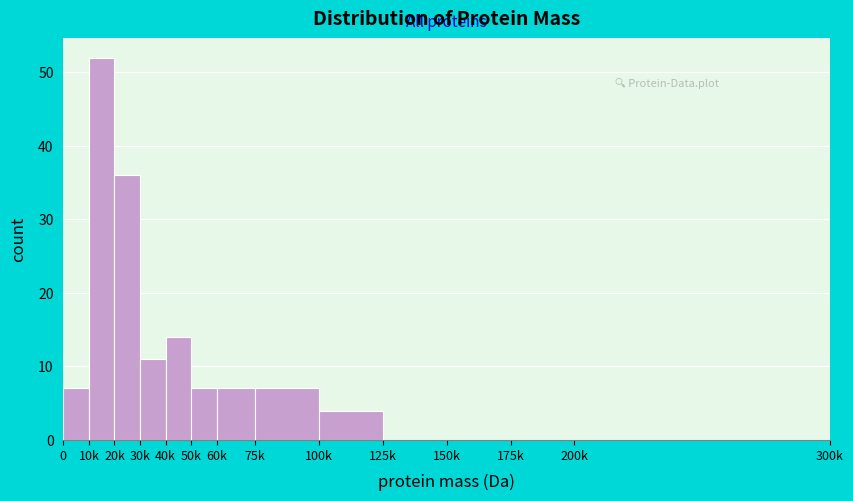

Reading right to left, list all the values displayed in this chart.

200k=0	175k=0	150k=0	125k=0	100k=4	75k=7	60k=7	50k=7	40k=14	30k=11	20k=36	10k=52	0=7